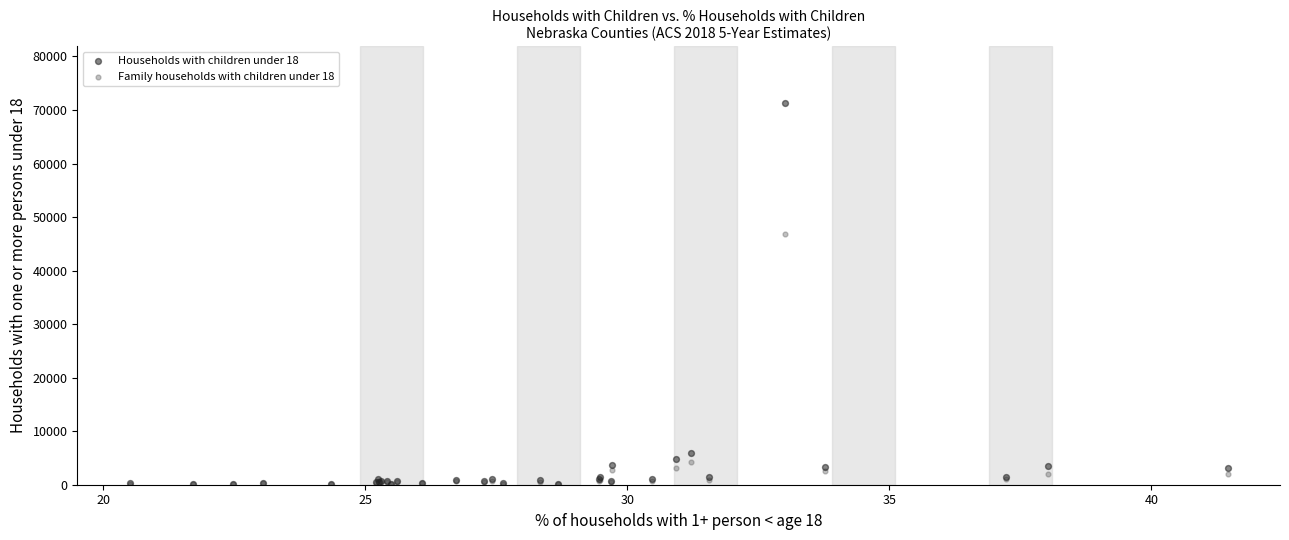

Across all series, what Y value is closest to 35636?

46896